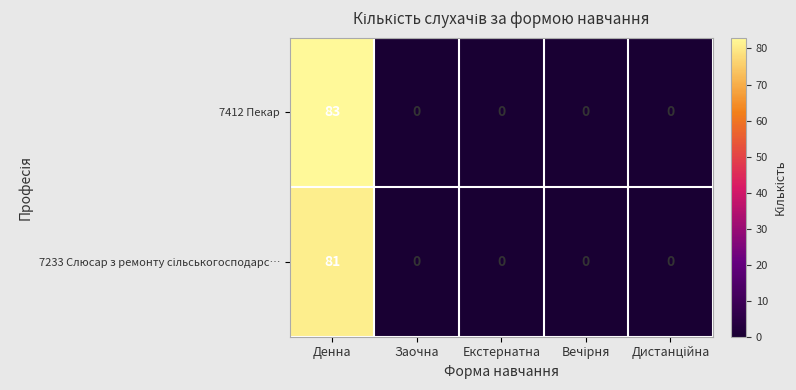

At which category is the sum across all series the highest?

Денна